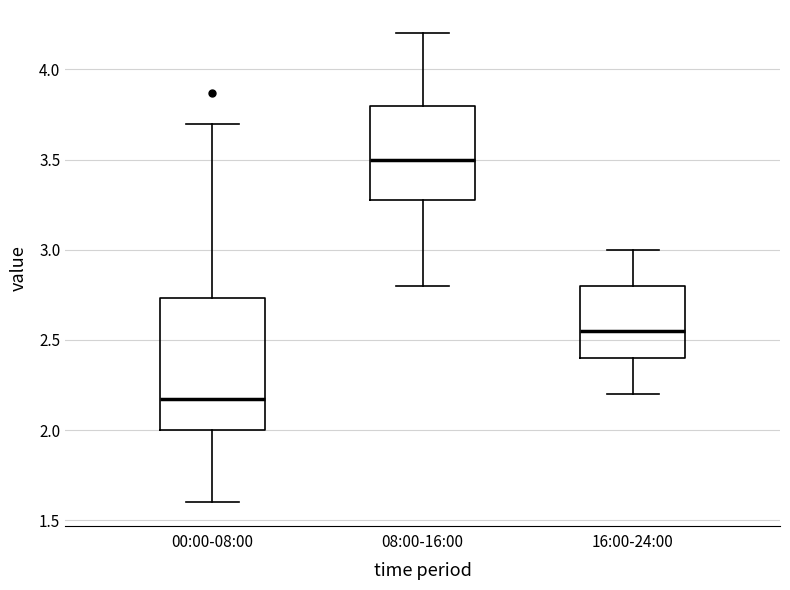

Where does the lower whisker of the box for 08:00-16:00 end on the y-axis? The values are not printed on the chart, so give them approximately, as read against the axis.

2.80